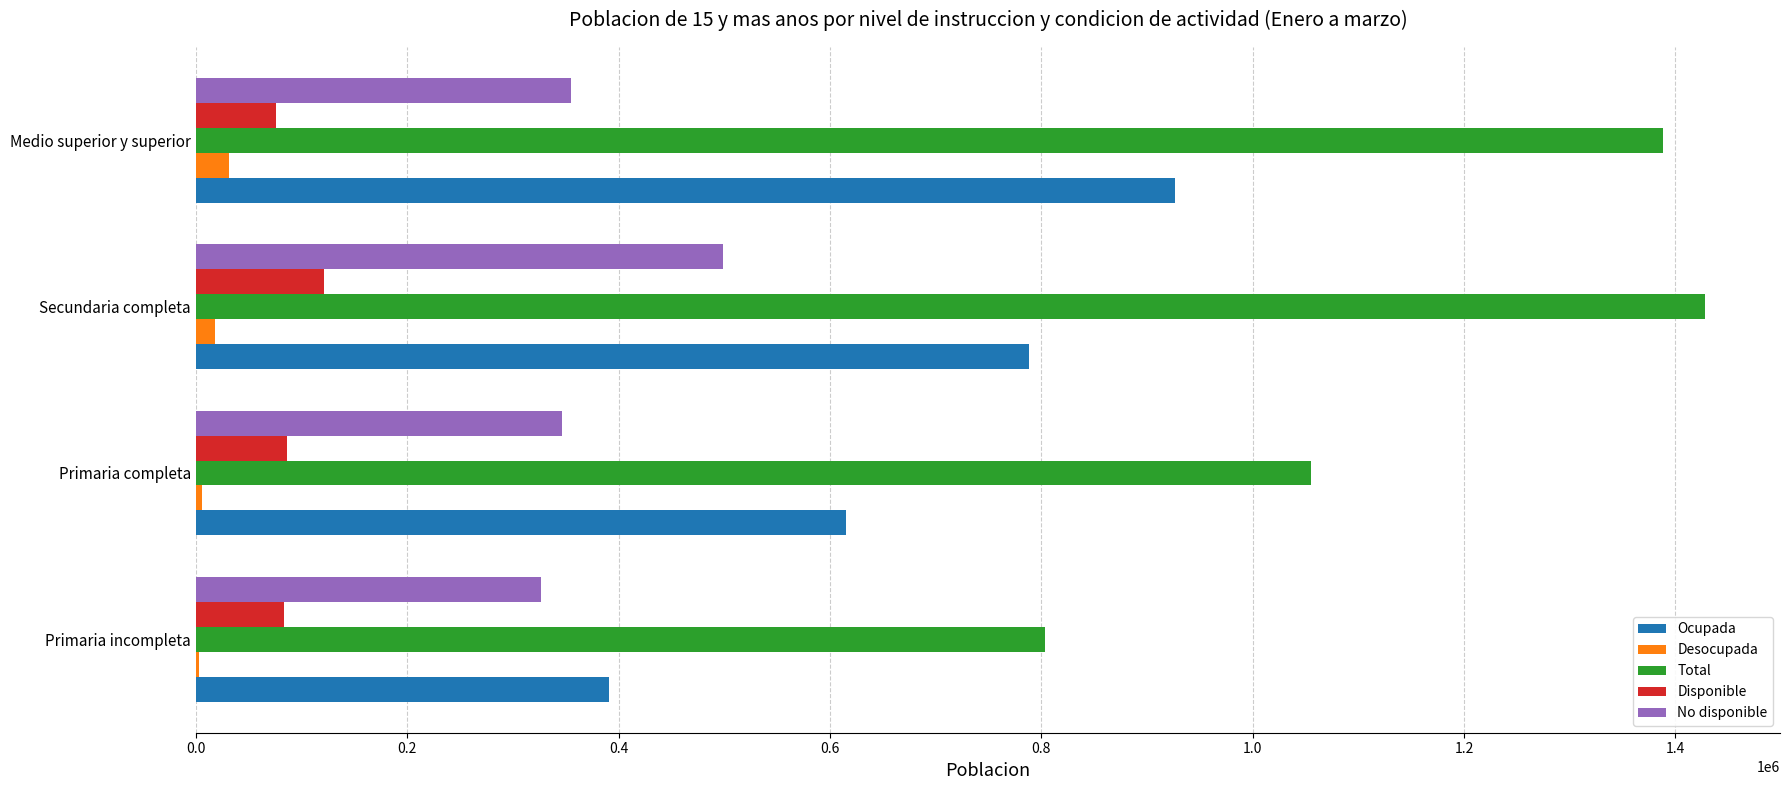

Is the value of Total at Primaria completa greater than the value of Ocupada at Secundaria completa?

Yes